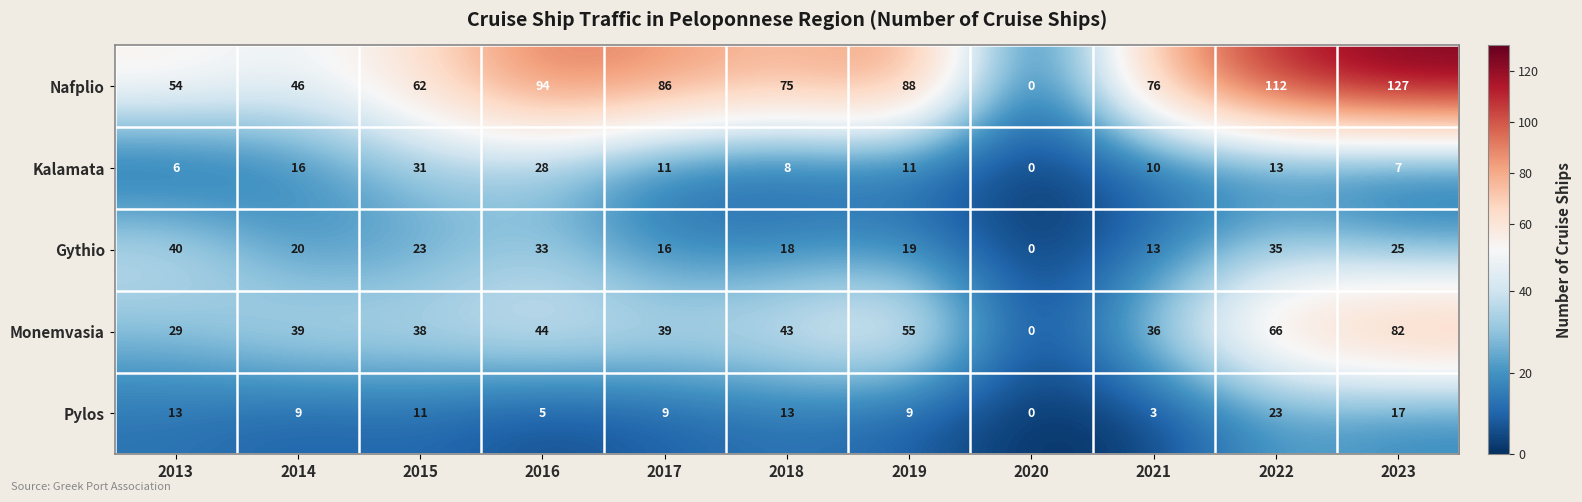

At which category does the chart reach its peak across all series?

2023